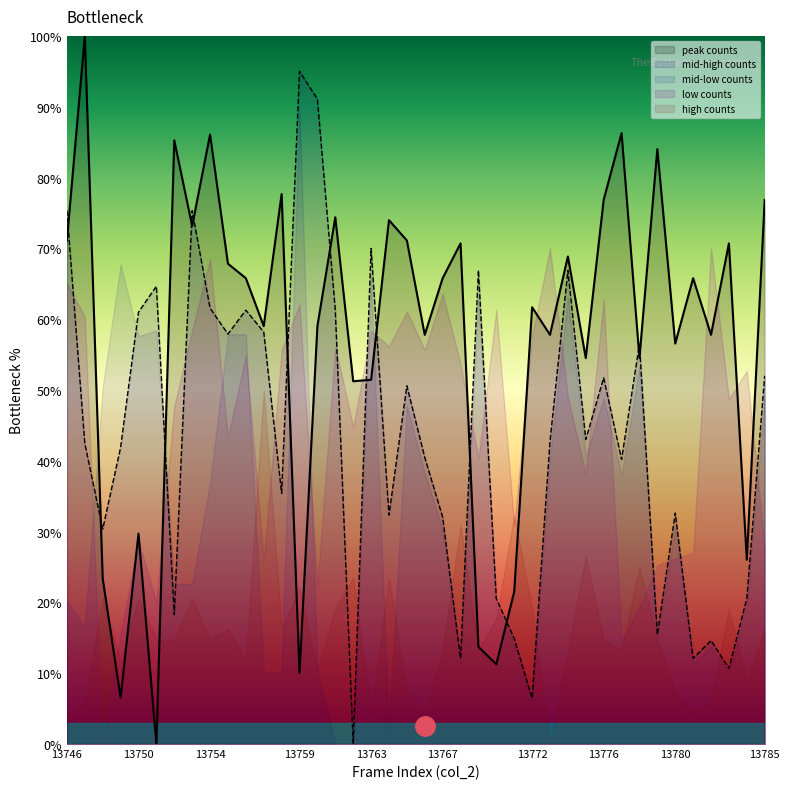

True or false: there are more than 0 points higher than both neighbors.

True